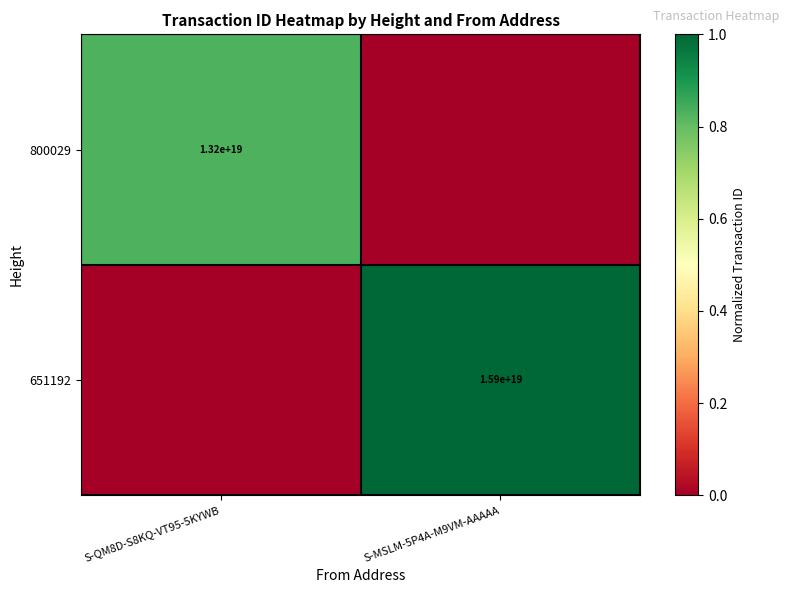

The 800029 series shows 13200000000000000000 at S-QM8D-S8KQ-VT95-5KYWB. True or false?

True